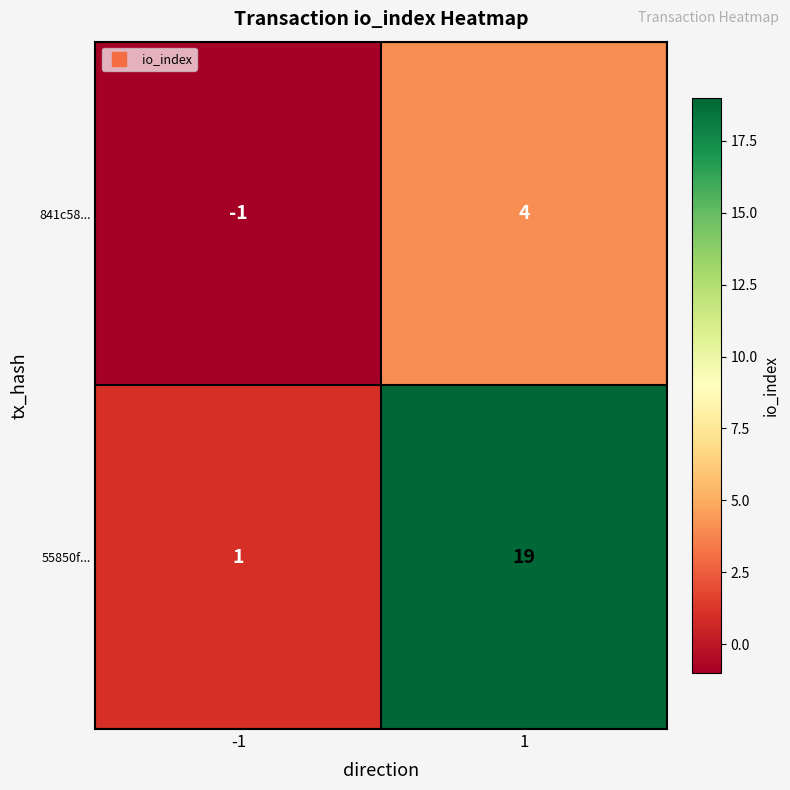

True or false: 55850f... has a value of 30 at 1.

False